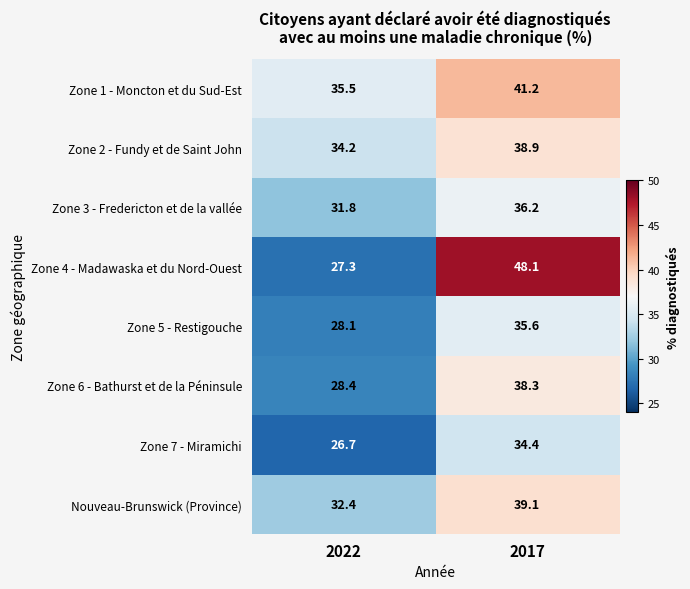

What is the total value across all series at 2017?

311.8